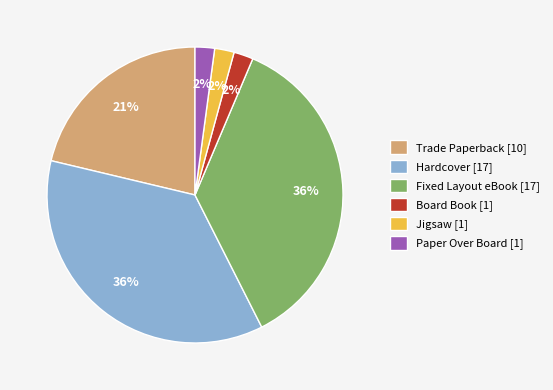

Is it true that Paper Over Board is 2% of the pie?

True